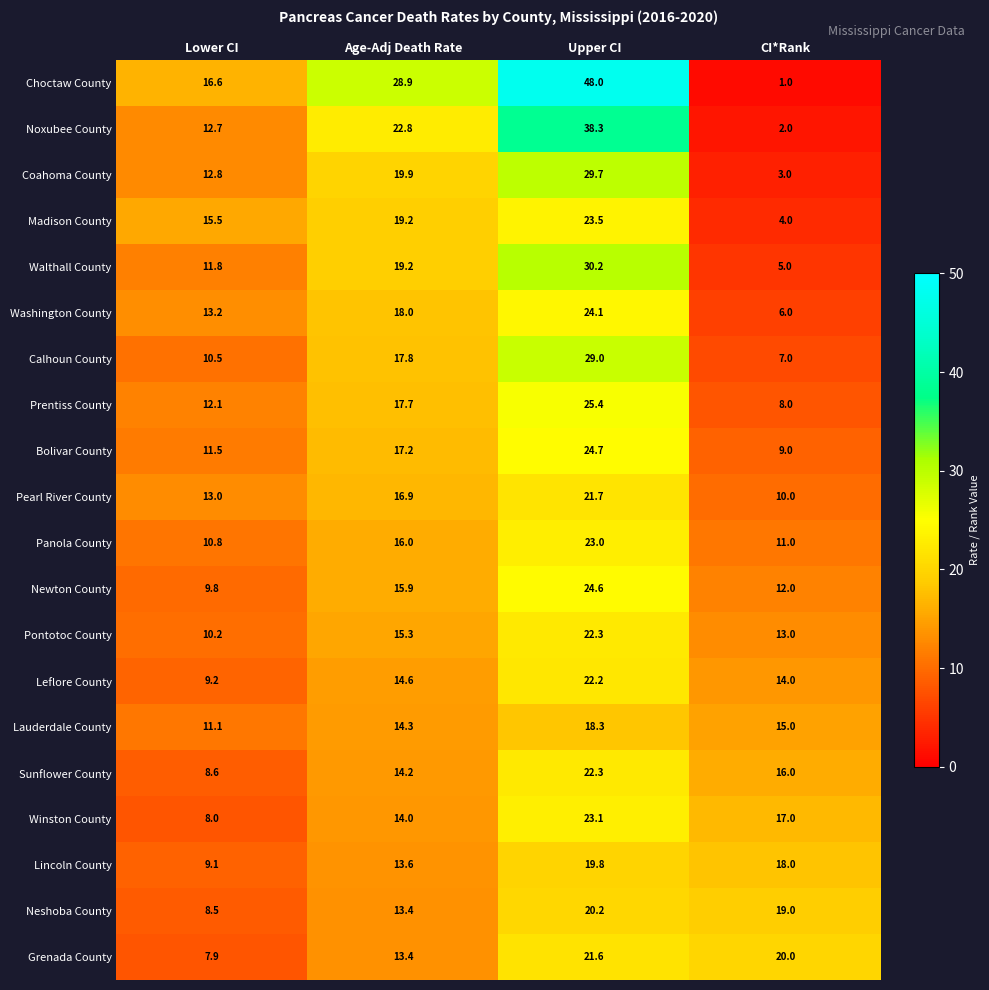

What is the total value across all series at Upper CI?

512.0